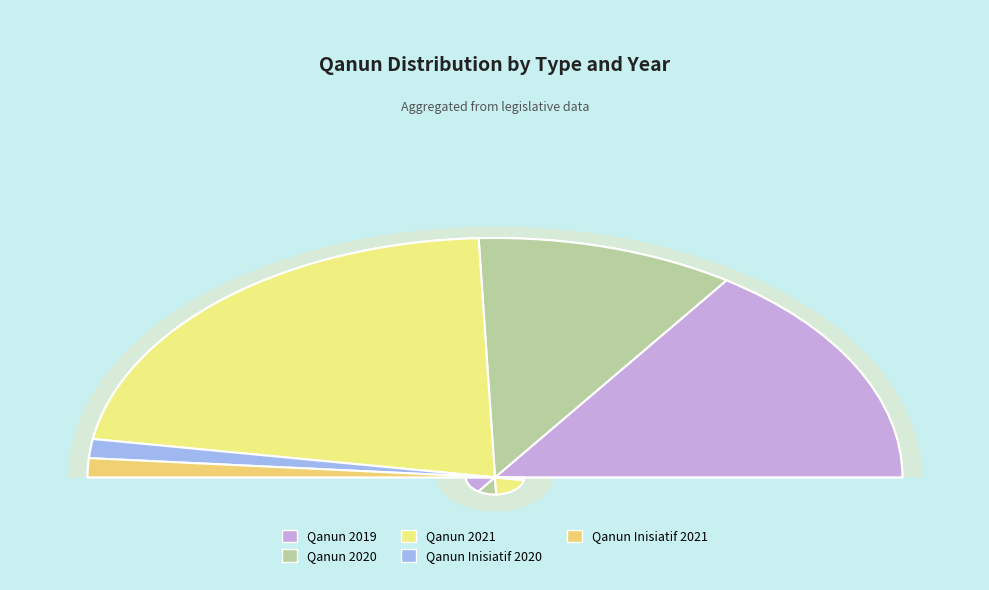

What is the change in value from Qanun 2020 to Qanun Inisiatif 2021?

-7